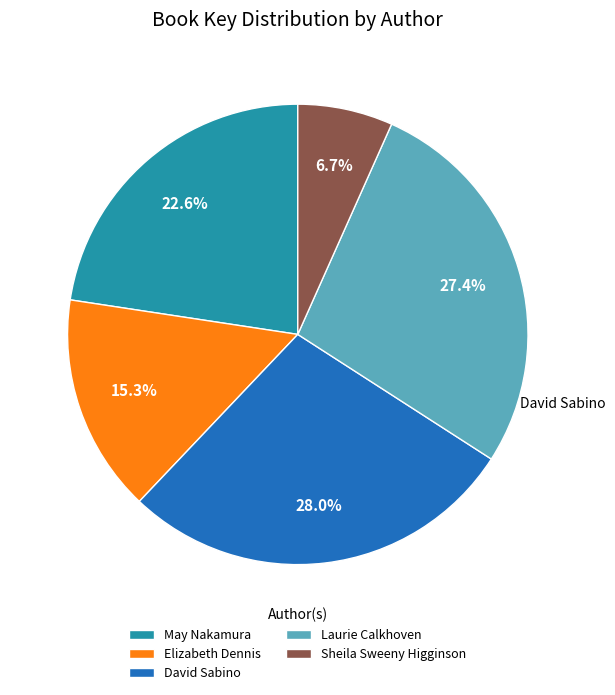

What percentage is the Elizabeth Dennis slice, to the nearest percent?

15%